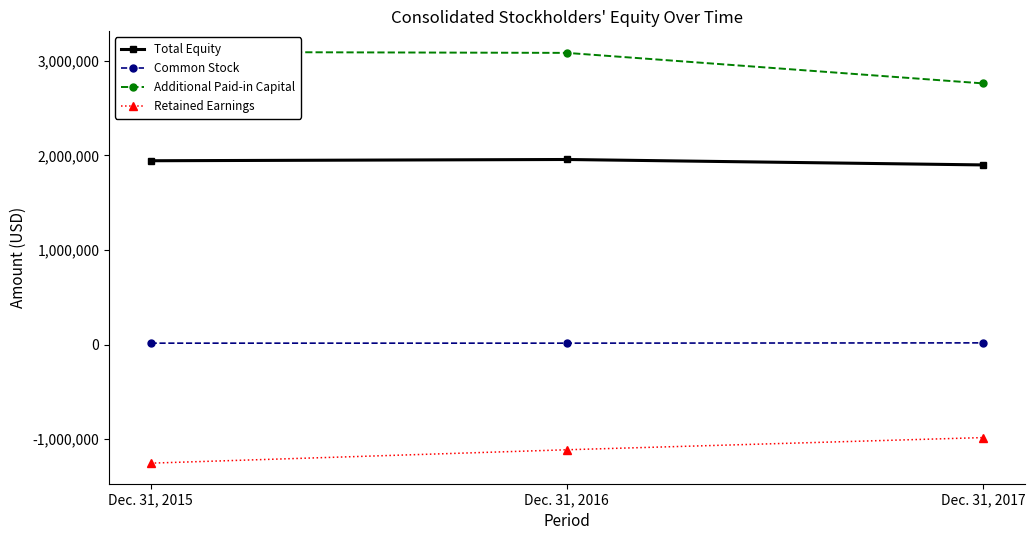

Which category has the highest value in the Additional Paid-in Capital series?

Dec. 31, 2015